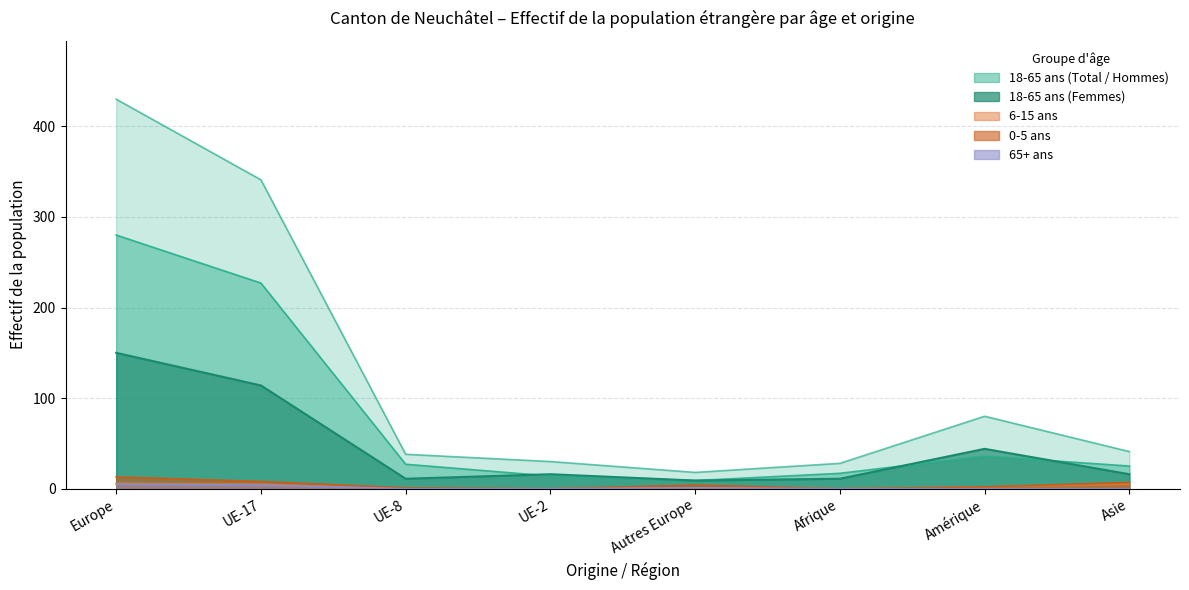

What is the minimum value for 18-65 ans (Femmes)?

9